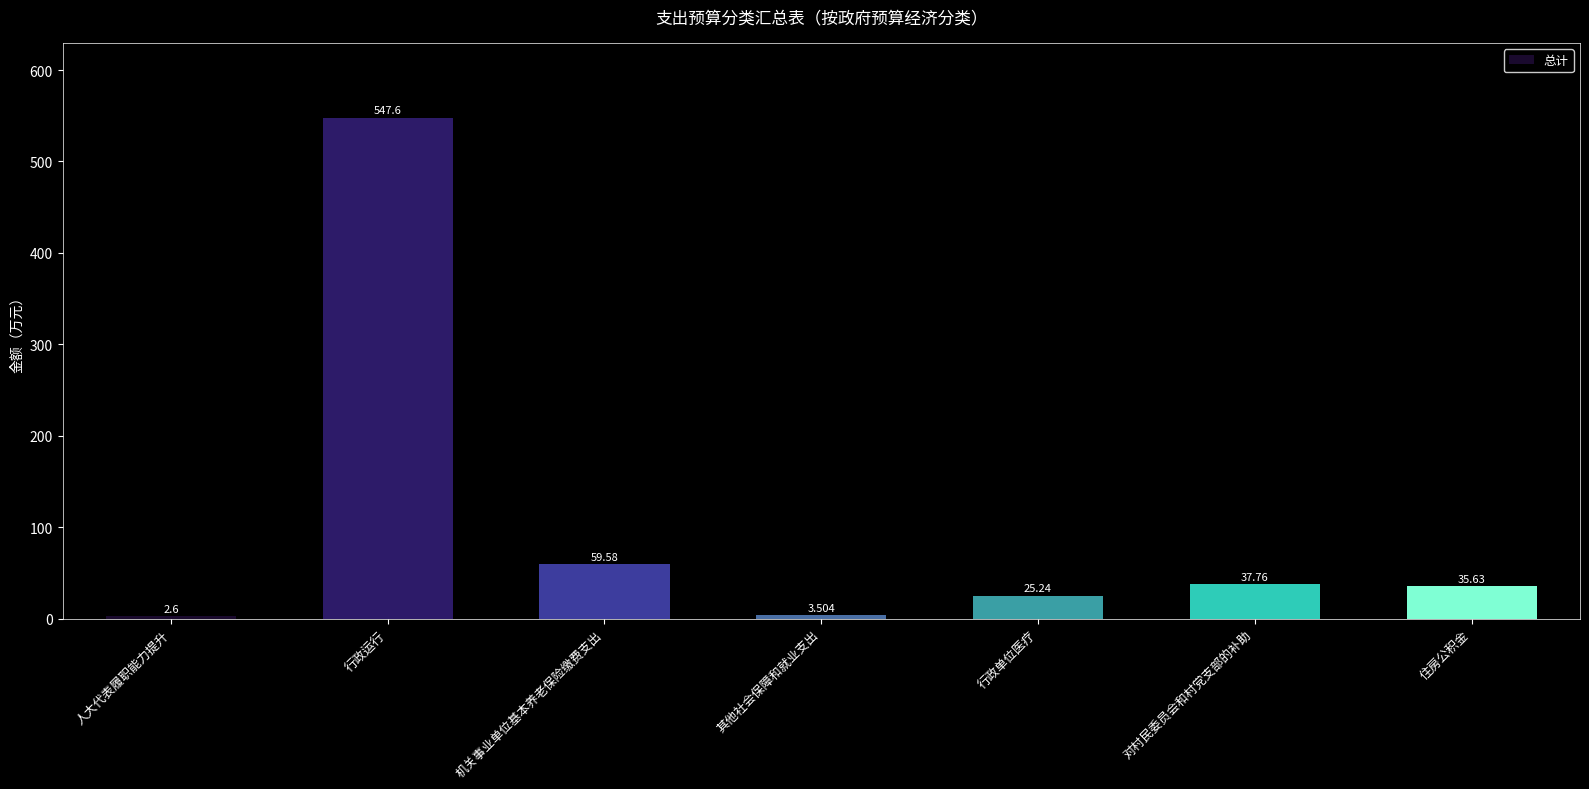

Which has a higher value, 行政运行 or 住房公积金?

行政运行